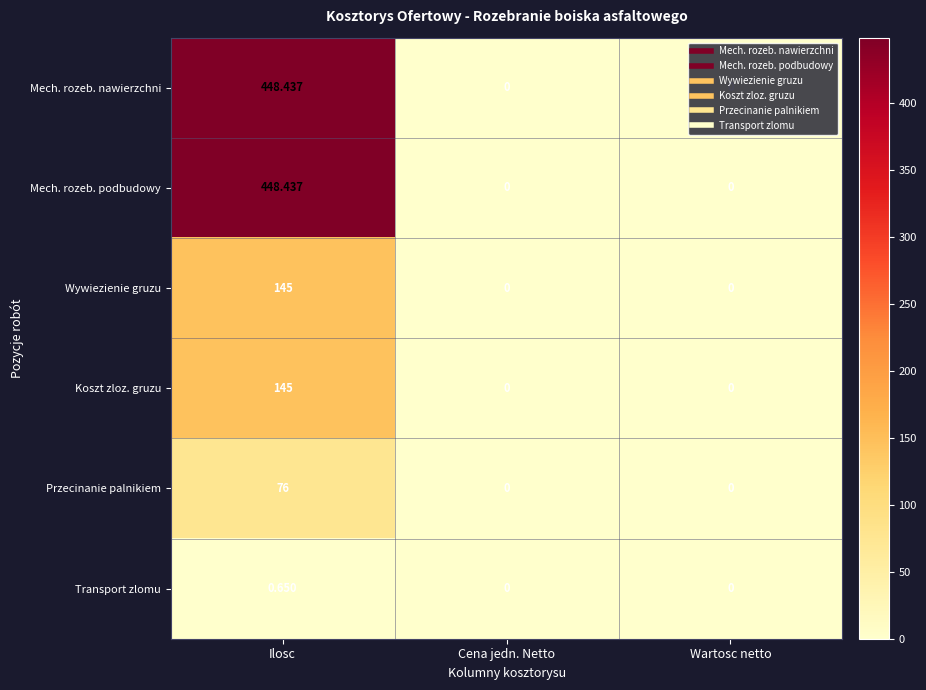

Which label corresponds to the largest value in the chart?

Ilosc